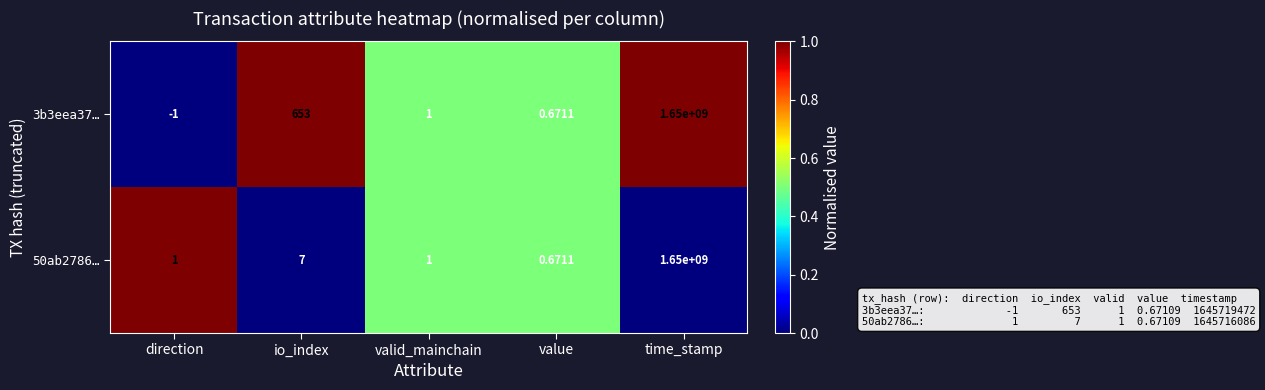

Is the value of 50ab2786… at time_stamp greater than the value of 3b3eea37… at direction?

Yes